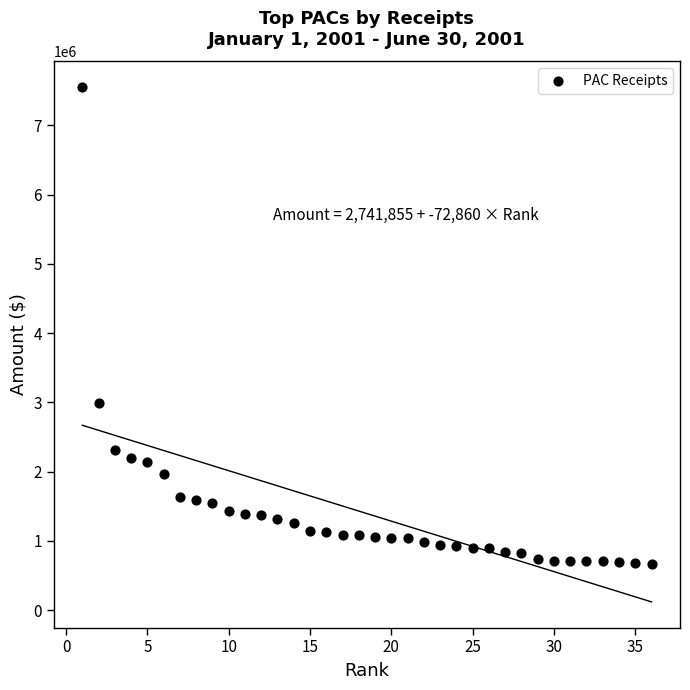

What Y value in the scatter plot is closest to 4105408?

2983838.0